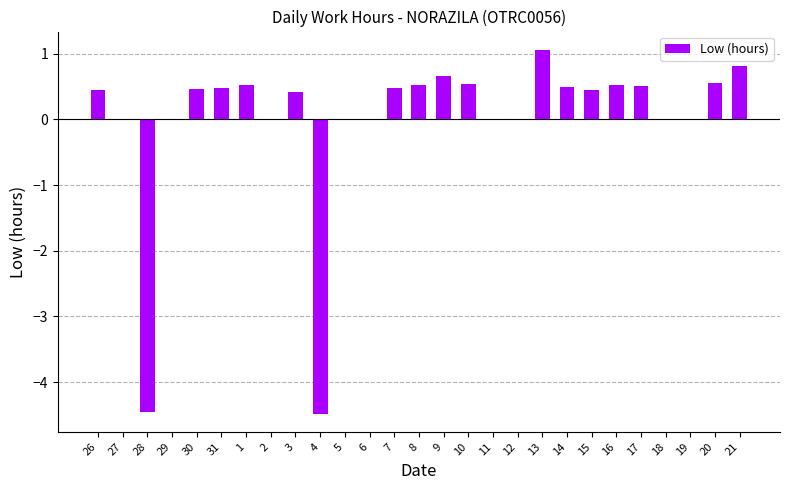

What is the sum of the values at 31 and 4?

-4.0